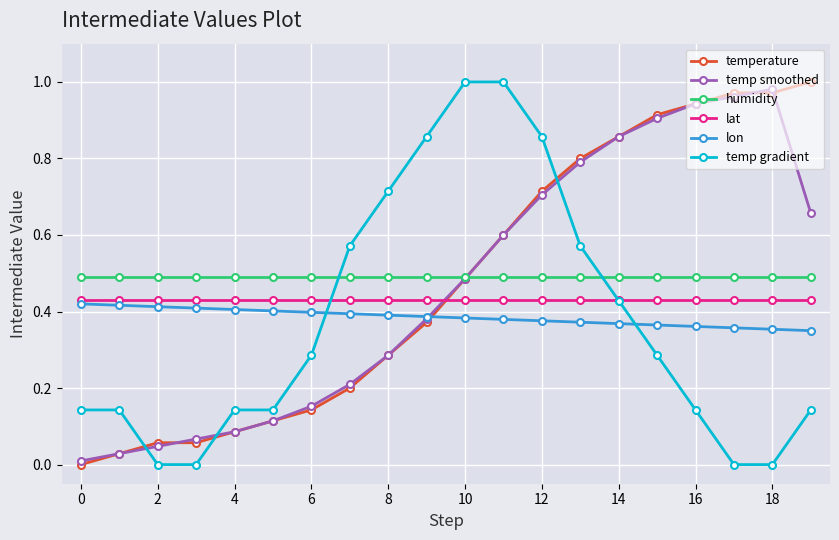

True or false: temp gradient and humidity cross at least once.

True